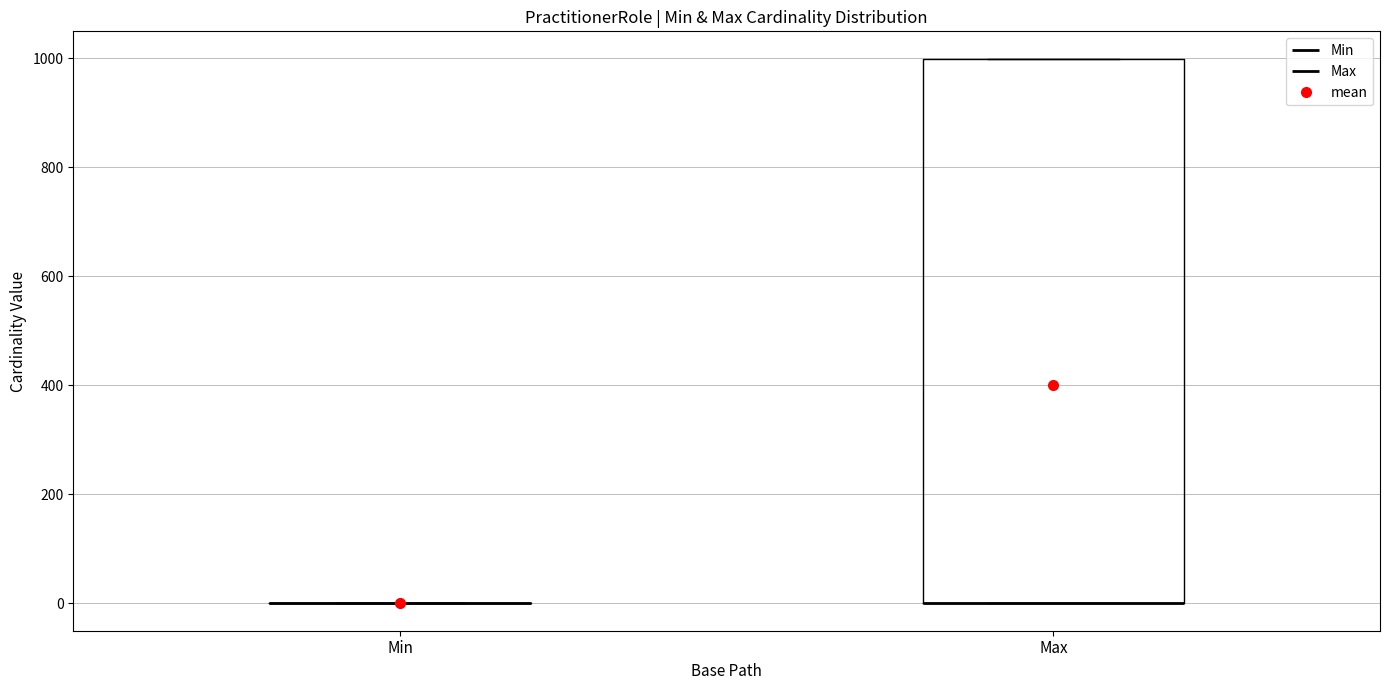

Reading left to right, transcribe this box plot: for each box, give where its median line is, the range the box spans, and where its two whiskers end, as read against the y-axis. The values are not printed on the chart, so give them approximately, as read against the axis.

Min: box collapsed to a line at 0, whiskers 0 to 0
Max: median 0 (drawn on the box's lower edge), box 0 to 1000, whiskers 0 to 1000